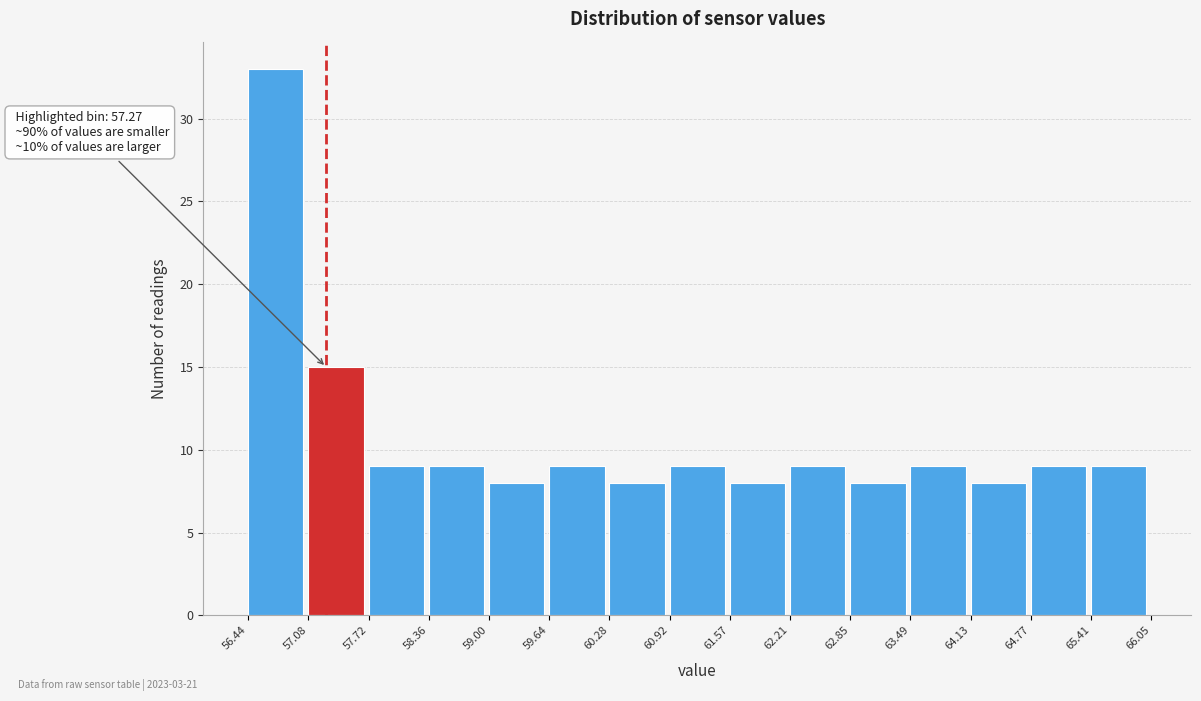

Which range on the x-axis has the tallest bar?

56.44 to 57.08